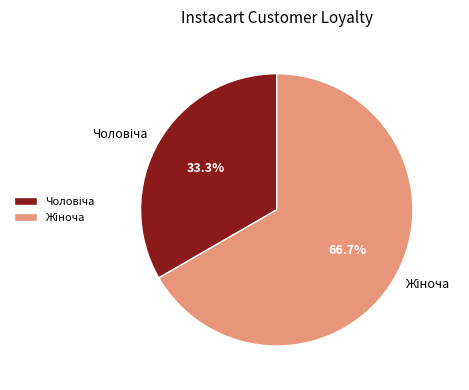

Is there any slice that represents more than half of the pie?

Yes